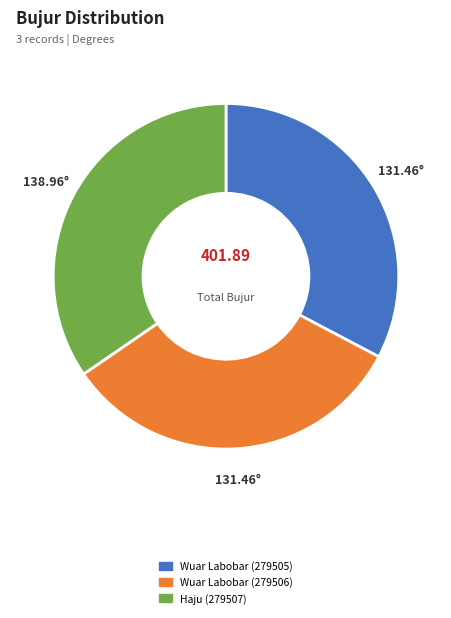

Is there a majority slice in this chart?

No